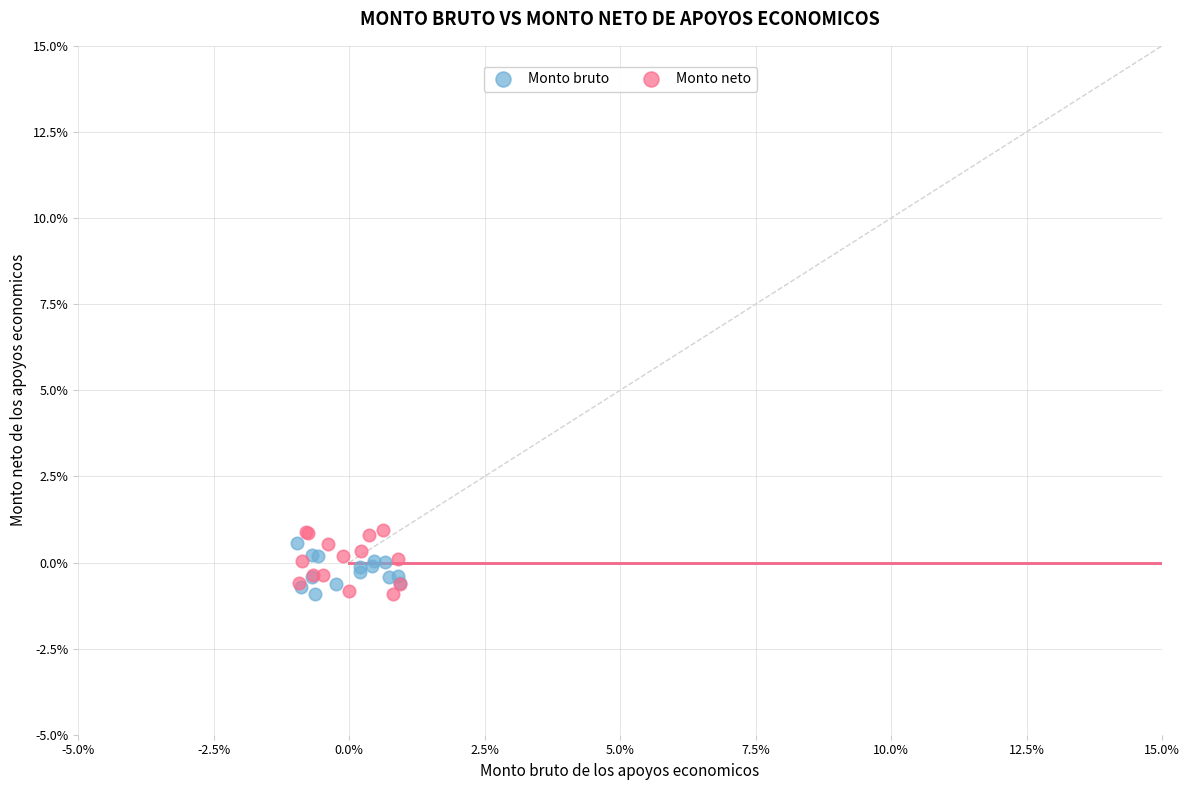

What are all the series names shown in the legend?

Monto bruto, Monto neto